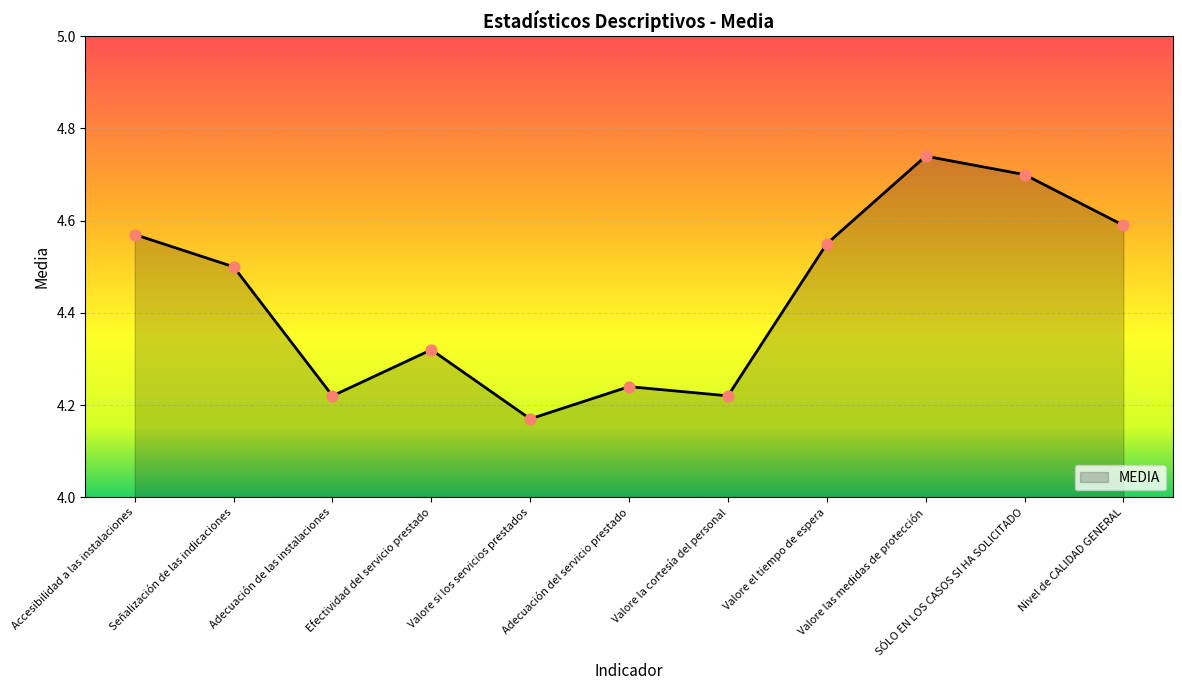

Between Efectividad del servicio prestado and Valore las medidas de protección, which is larger?

Valore las medidas de protección